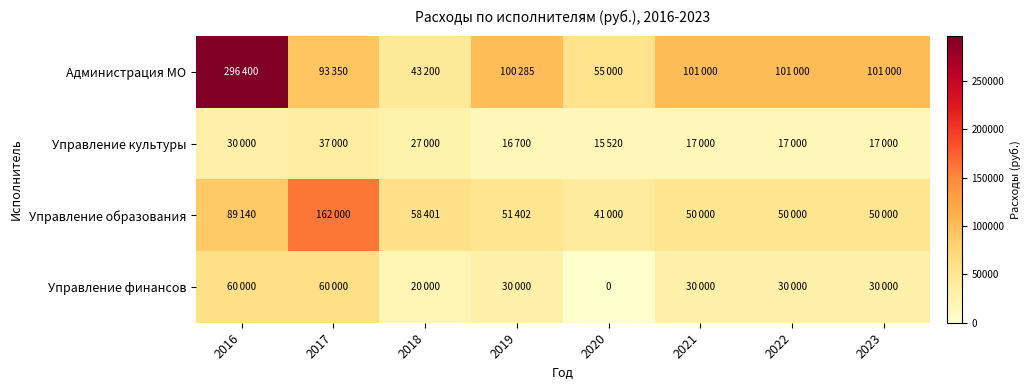

Is the value of Управление образования at 2021 greater than the value of Администрация МО at 2021?

No